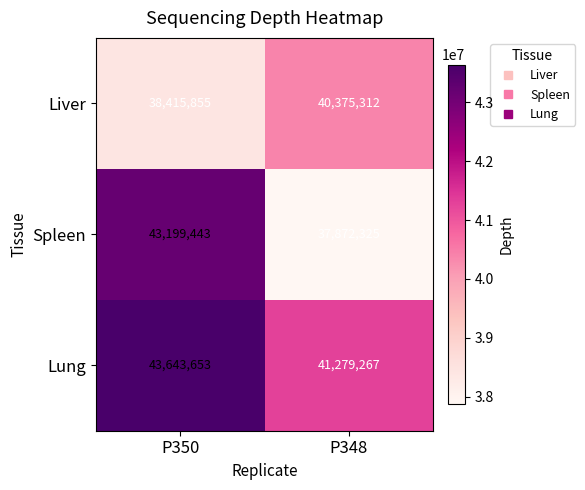

At which category is the sum across all series the highest?

P350